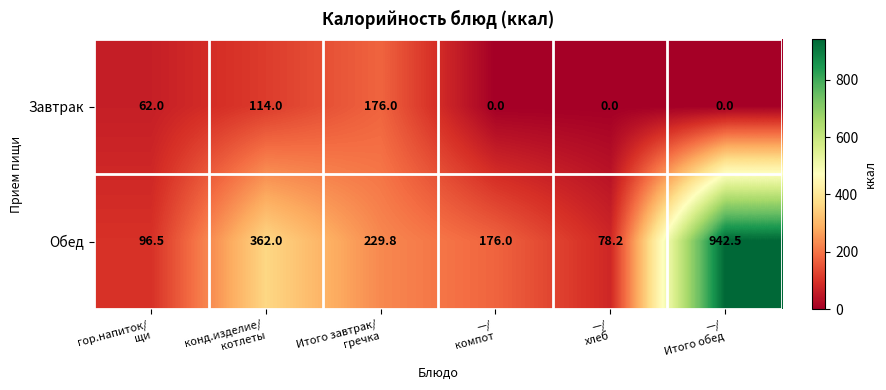

What is the greatest value displayed?

942.5